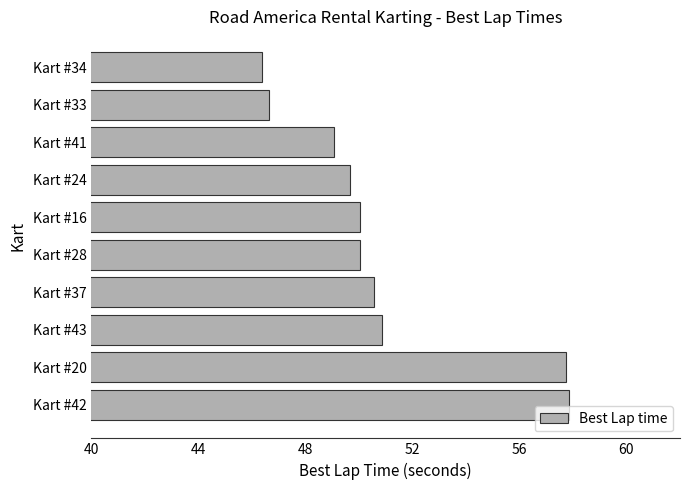

Are the bars grouped side by side (vs. stacked)?

No